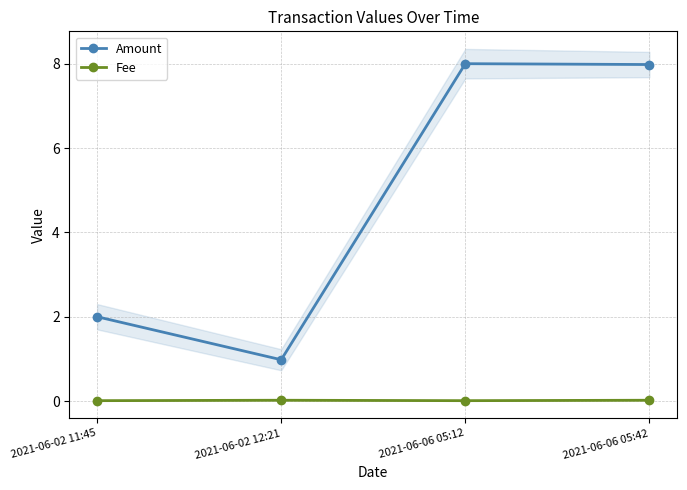

The value of Fee at 2021-06-06 05:42 is 0.0. True or false?

True